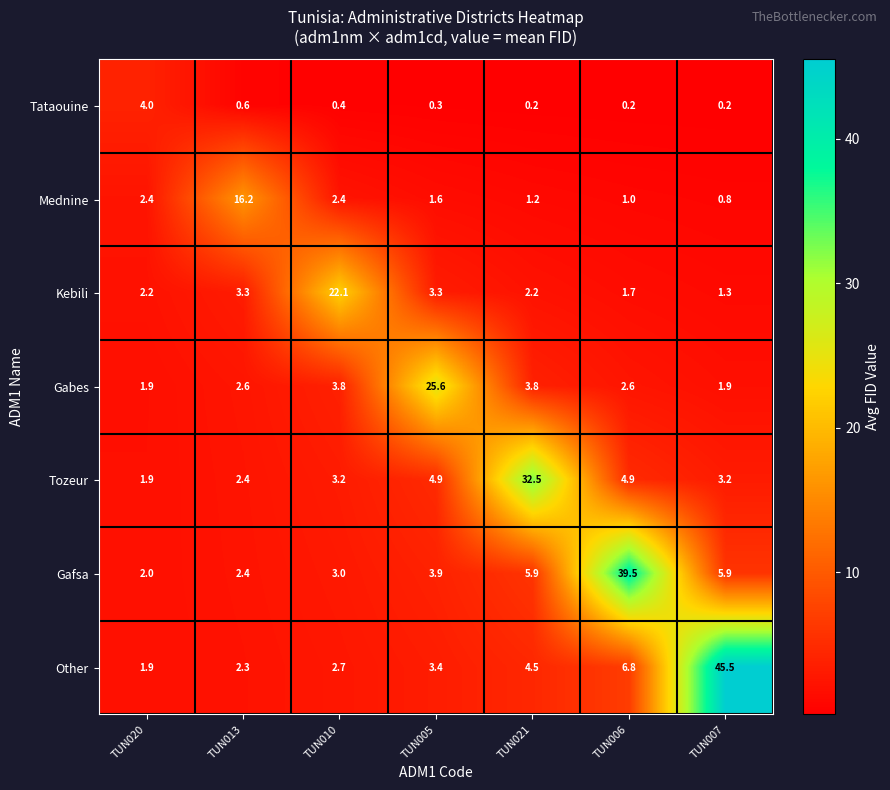

Which series has the widest spread of values?

Other